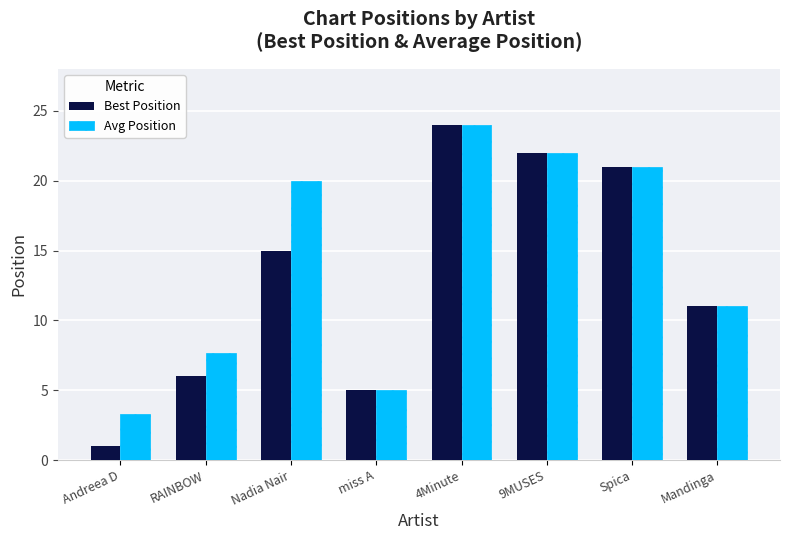

What is the difference between the maximum and minimum values in the Avg Position series?

20.7